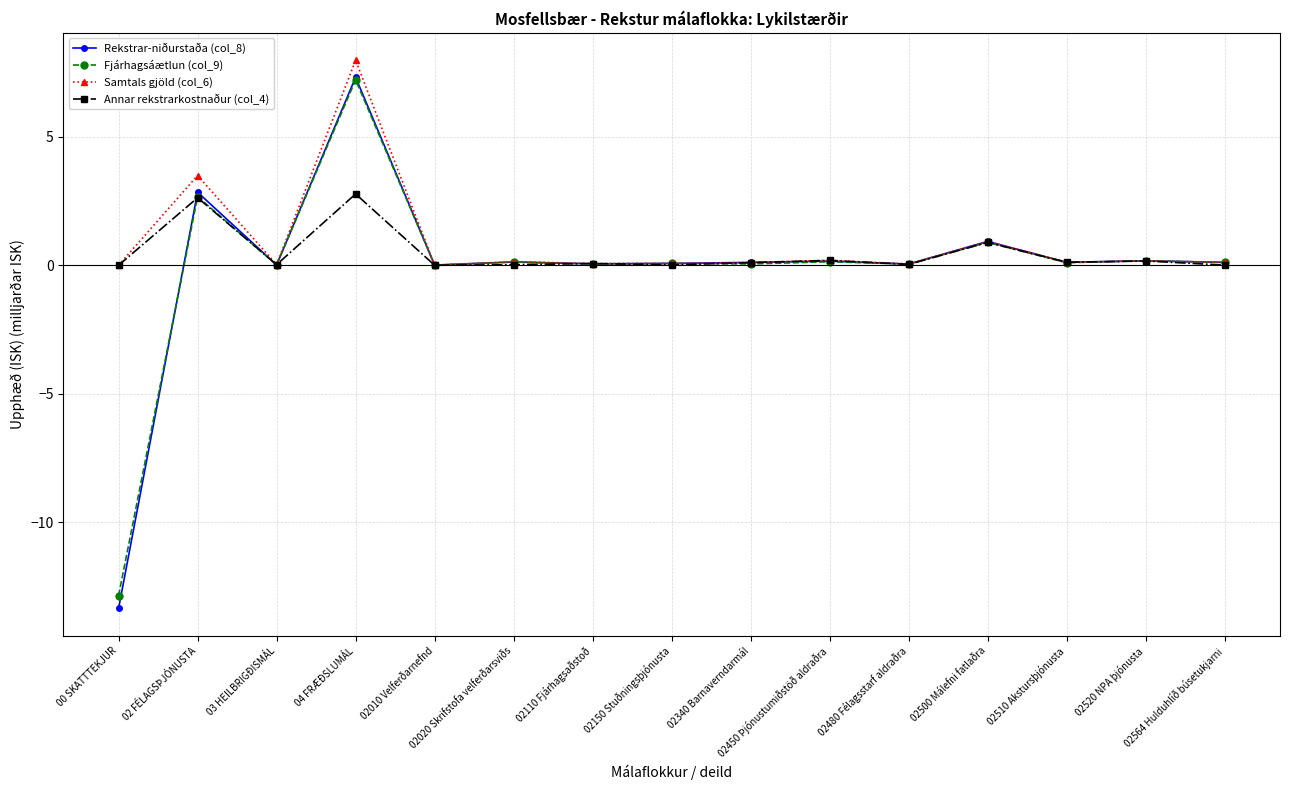

At how many categories does at least one series exceed -5?

15